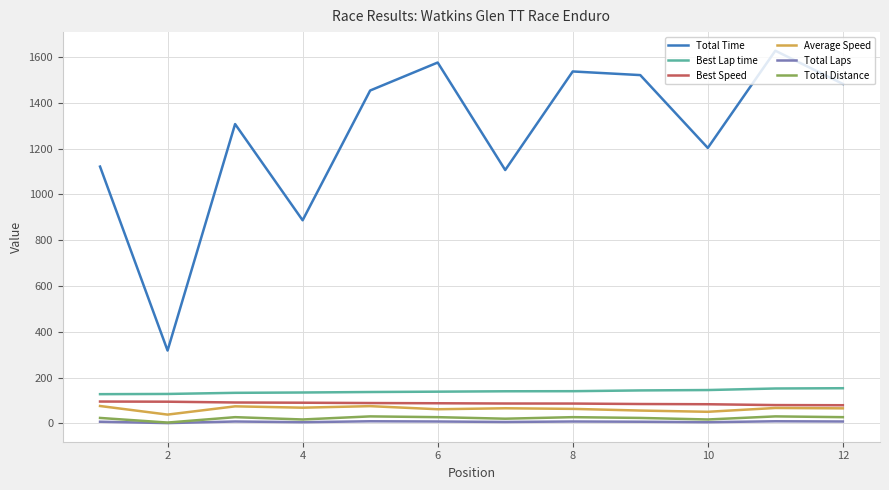

True or false: Total Laps and Best Speed cross at least once.

False